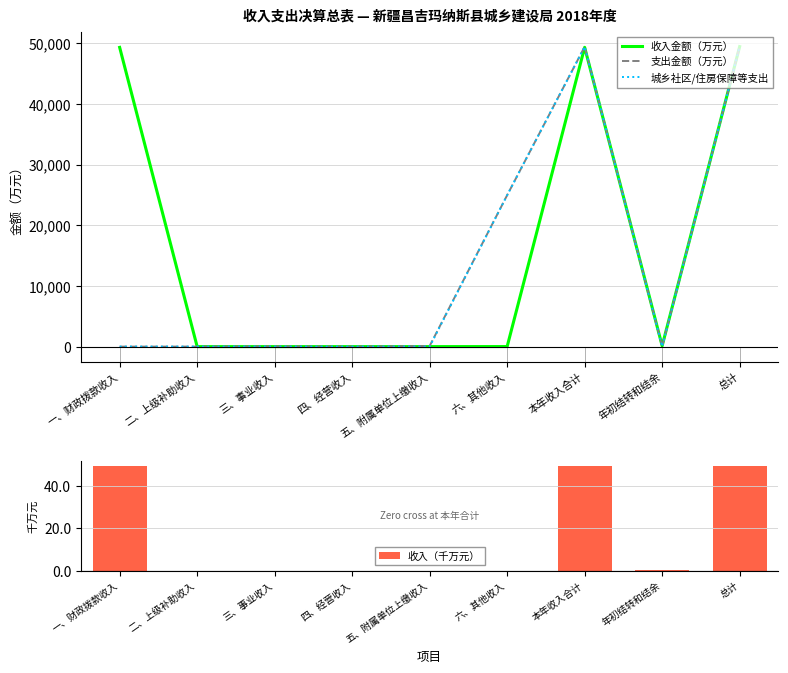

At how many categories does at least one series exceed 8529?

4